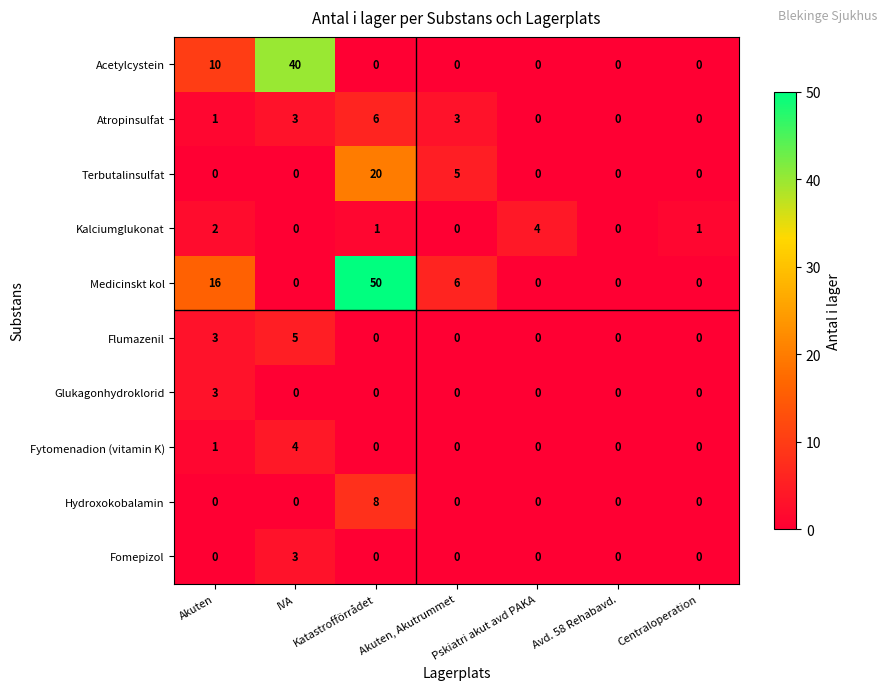

Is it true that Acetylcystein equals 0 at Katastrofförrådet?

True